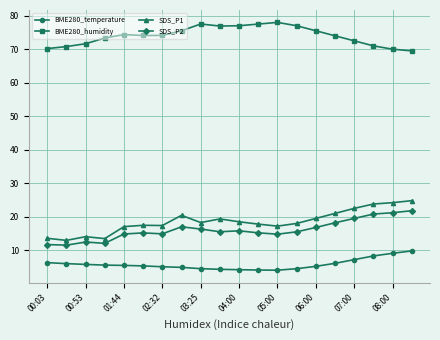

What is the difference between the maximum and minimum values in the SDS_P2 series?

10.3